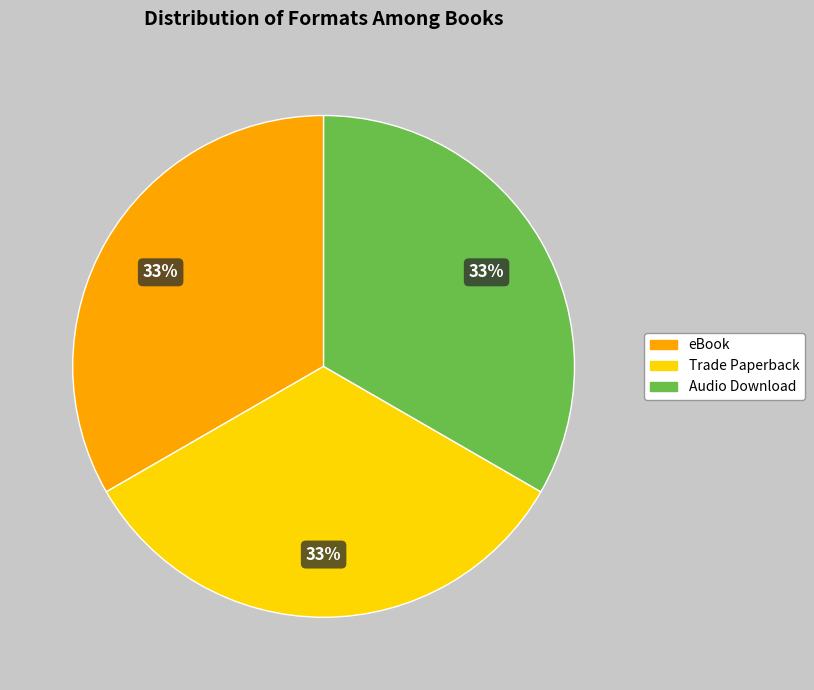

Does any single category account for the majority?

No